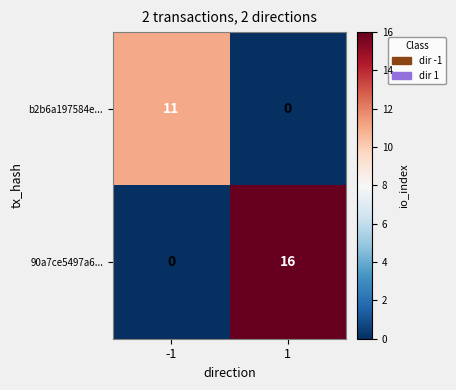

Read the 90a7ce5497a6... value at 1, to the nearest 10.

20